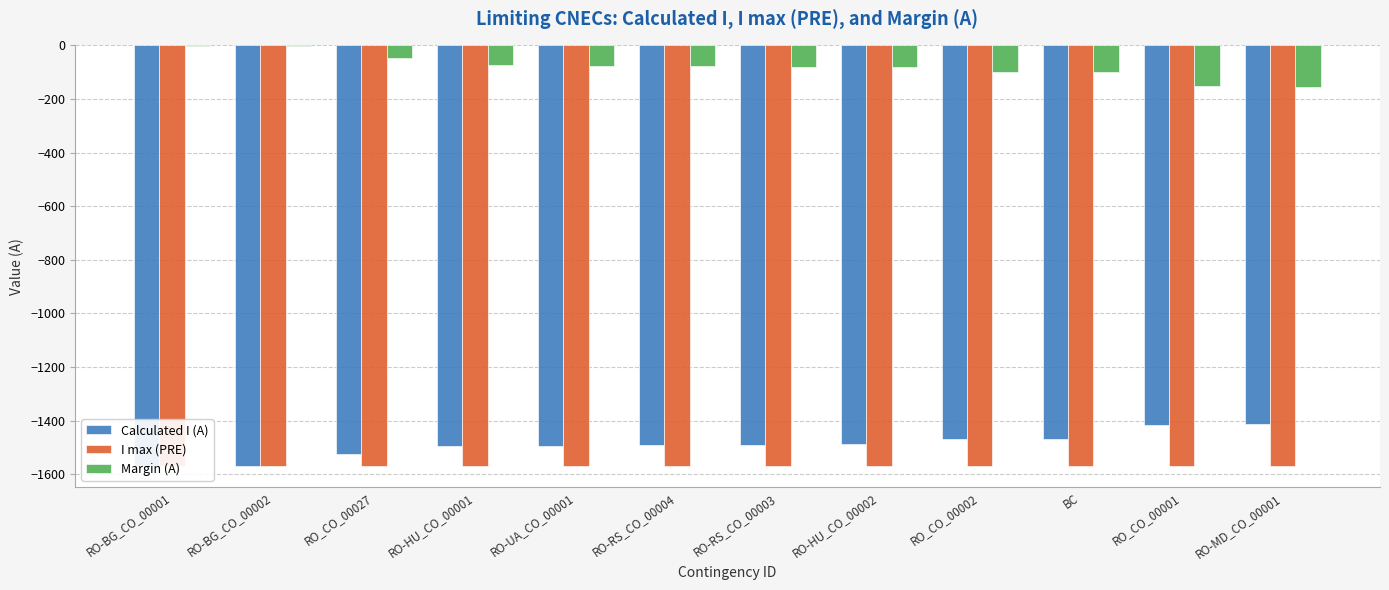

Reading right to left, transcribe all the data shown in this chart.

Calculated I (A): -1413	-1418	-1470	-1470	-1489	-1491	-1492	-1494	-1495	-1524	-1569	-1569
I max (PRE): -1570	-1570	-1570	-1570	-1570	-1570	-1570	-1570	-1570	-1570	-1570	-1570
Margin (A): -157	-152	-100	-100	-81	-79	-78	-76	-75	-46	-1	-1